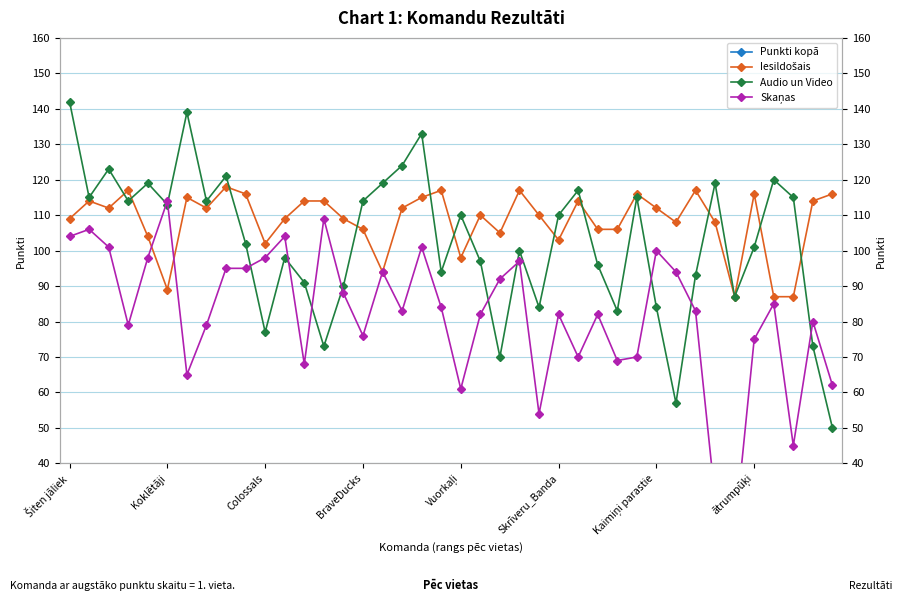

How many series are shown in this chart?

4